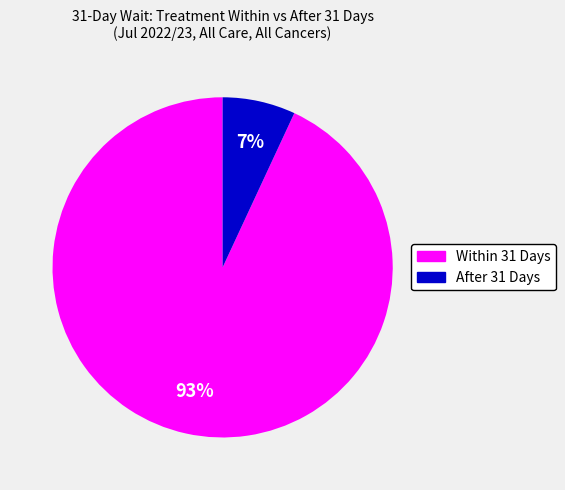

To the nearest percent, what is the difference between the largest and smallest slice percentages?

86%